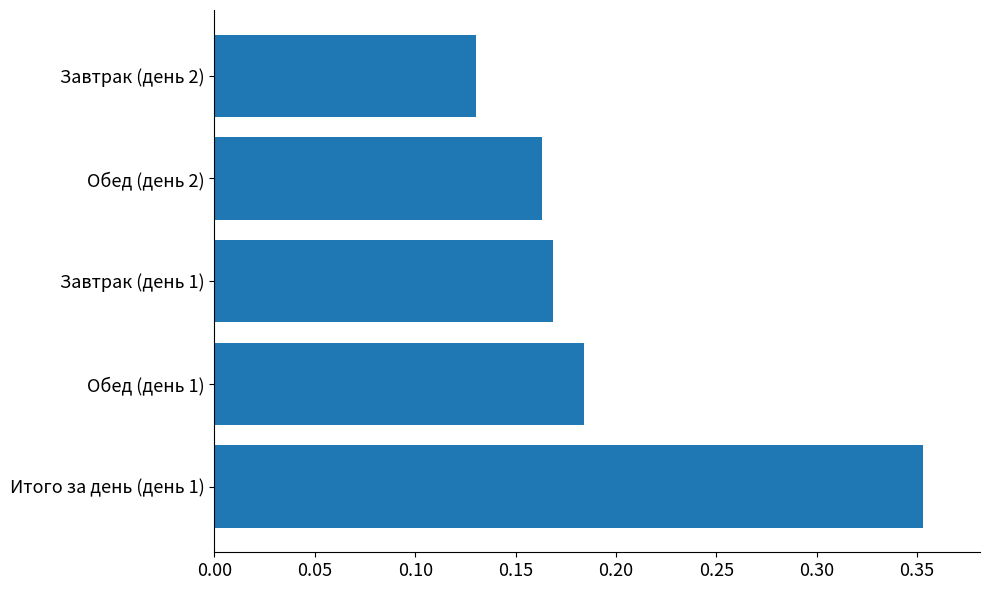

Which category has the highest value across all series?

Итого за день (день 1)